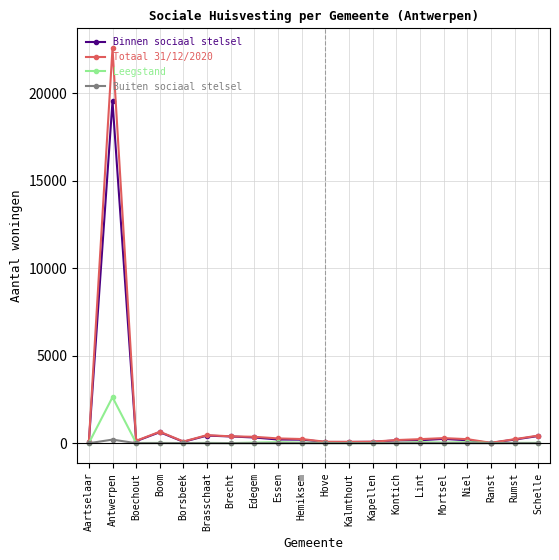

Which series has the largest range (max minus min)?

Totaal 31/12/2020